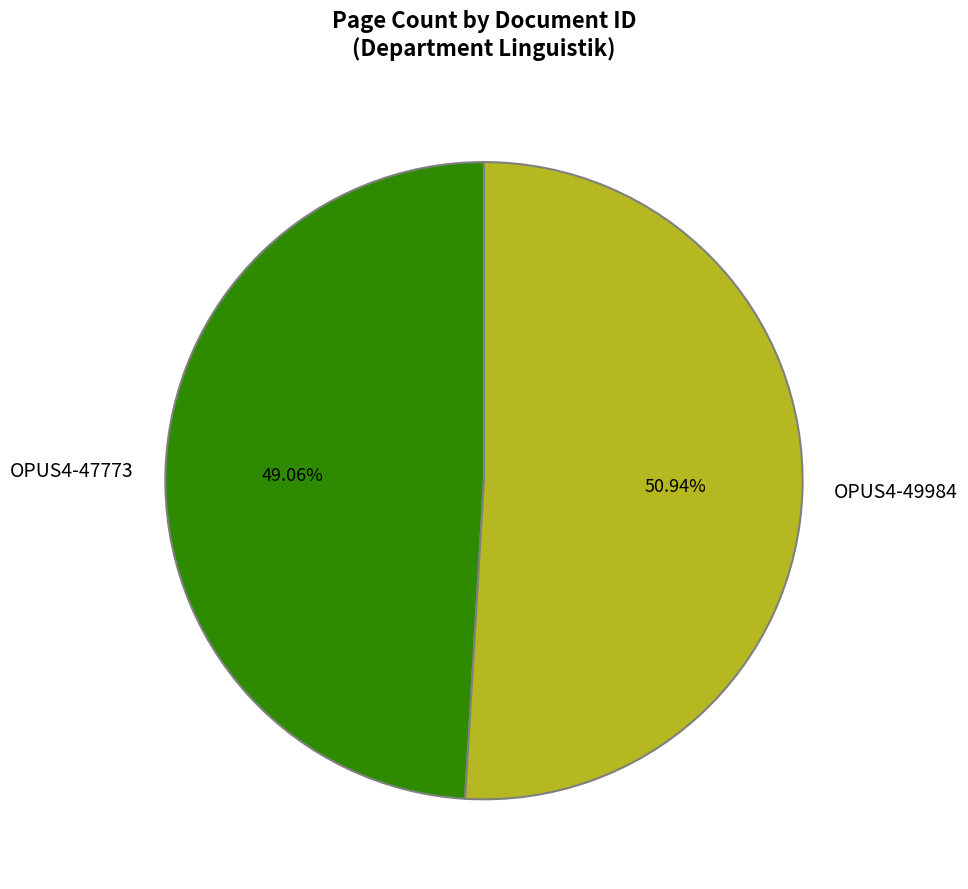

Between OPUS4-47773 and OPUS4-49984, which is larger?

OPUS4-49984